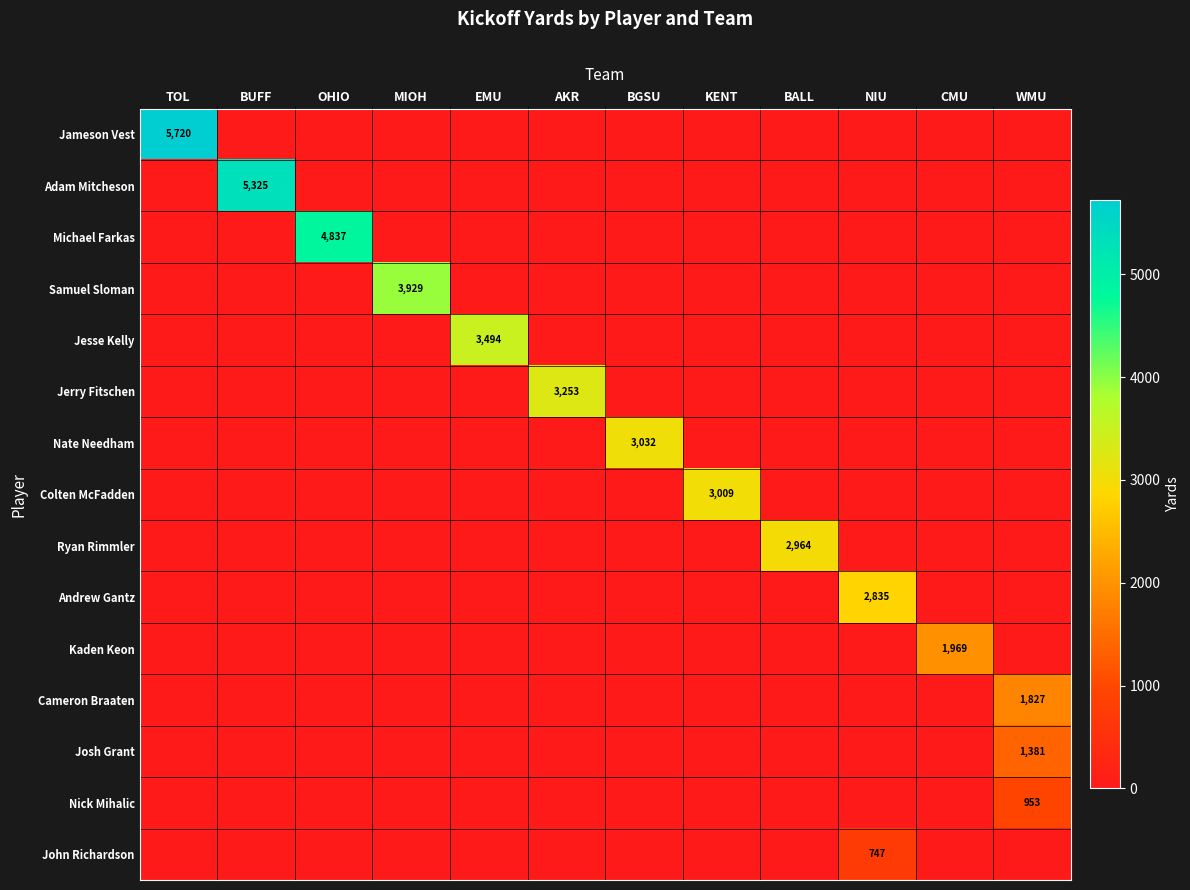

The Adam Mitcheson series shows 3019 at BUFF. True or false?

False